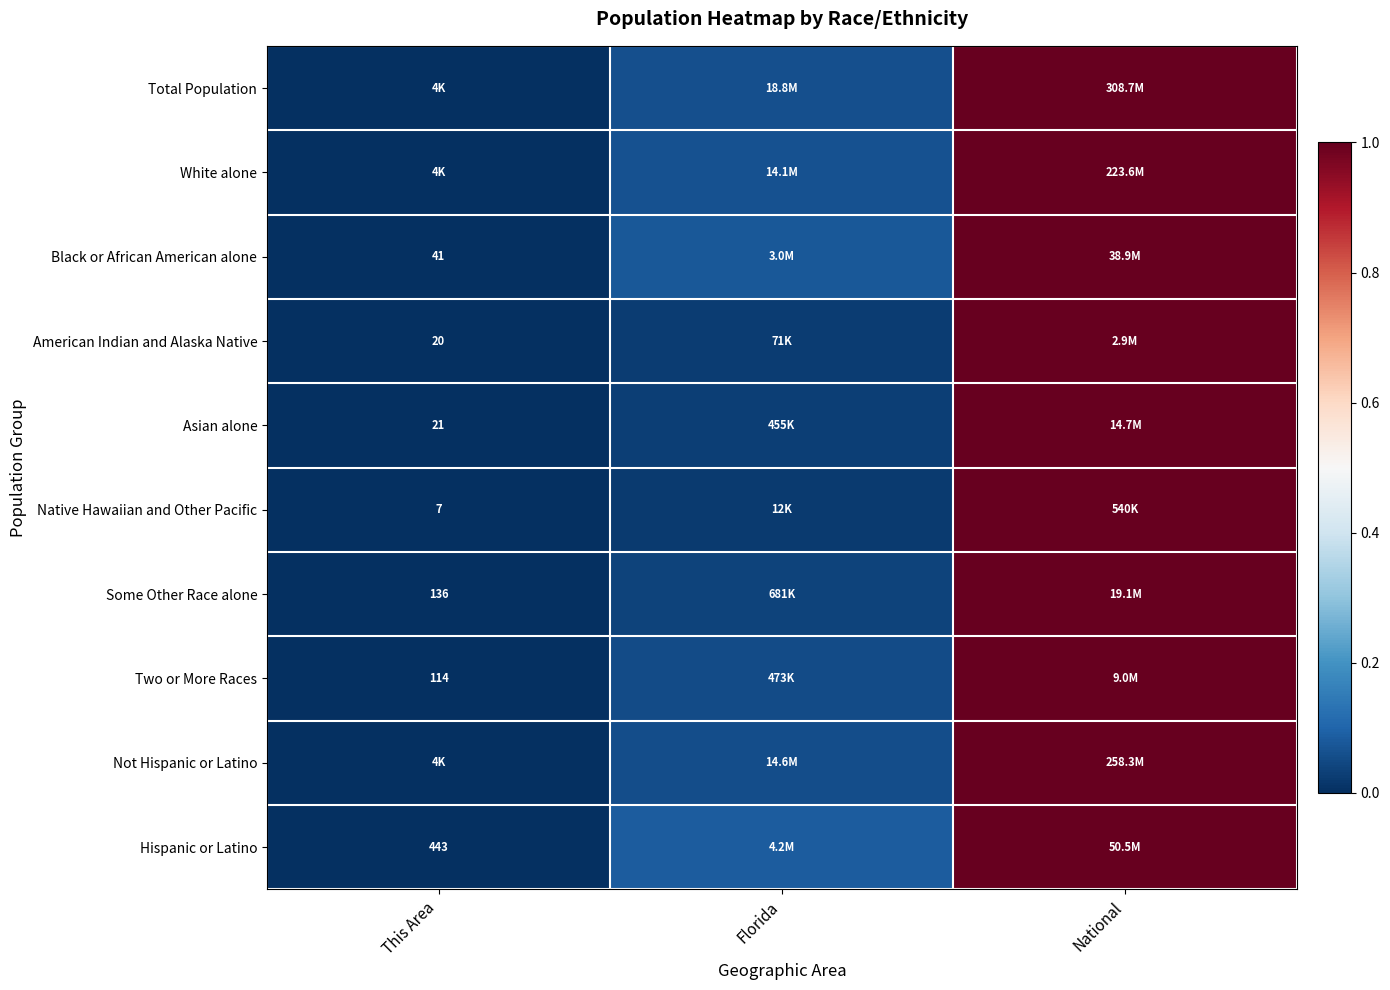

Is it true that Two or More Races equals 0.1 at Florida?

True